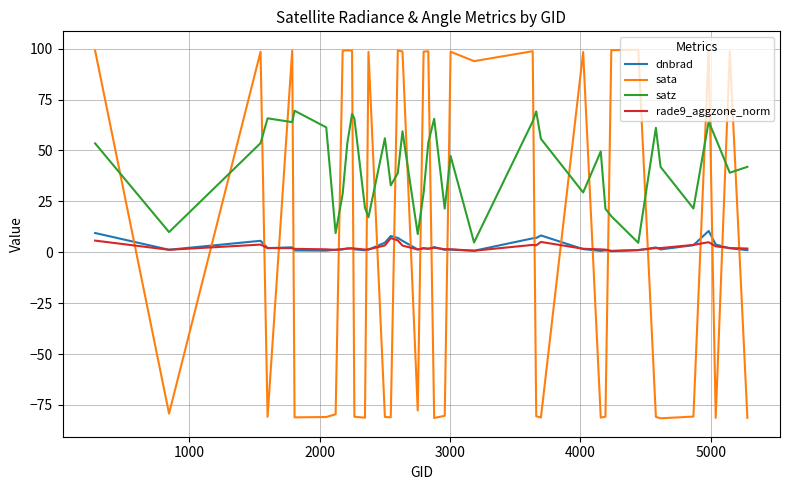

What is the smallest value displayed?

-81.6